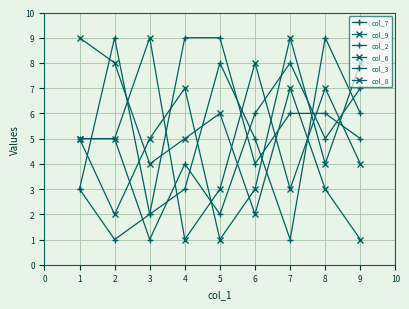

Reading left to right, what are all the values shown in this chart?

col_7: 3	1	2	9	9	4	6	6	5
col_9: 5	2	5	7	1	3	9	4	8
col_2: 5	5	1	4	2	6	8	5	7
col_6: 5	5	9	1	3	8	3	7	4
col_3: 3	9	2	3	8	5	1	9	6
col_8: 9	8	4	5	6	2	7	3	1